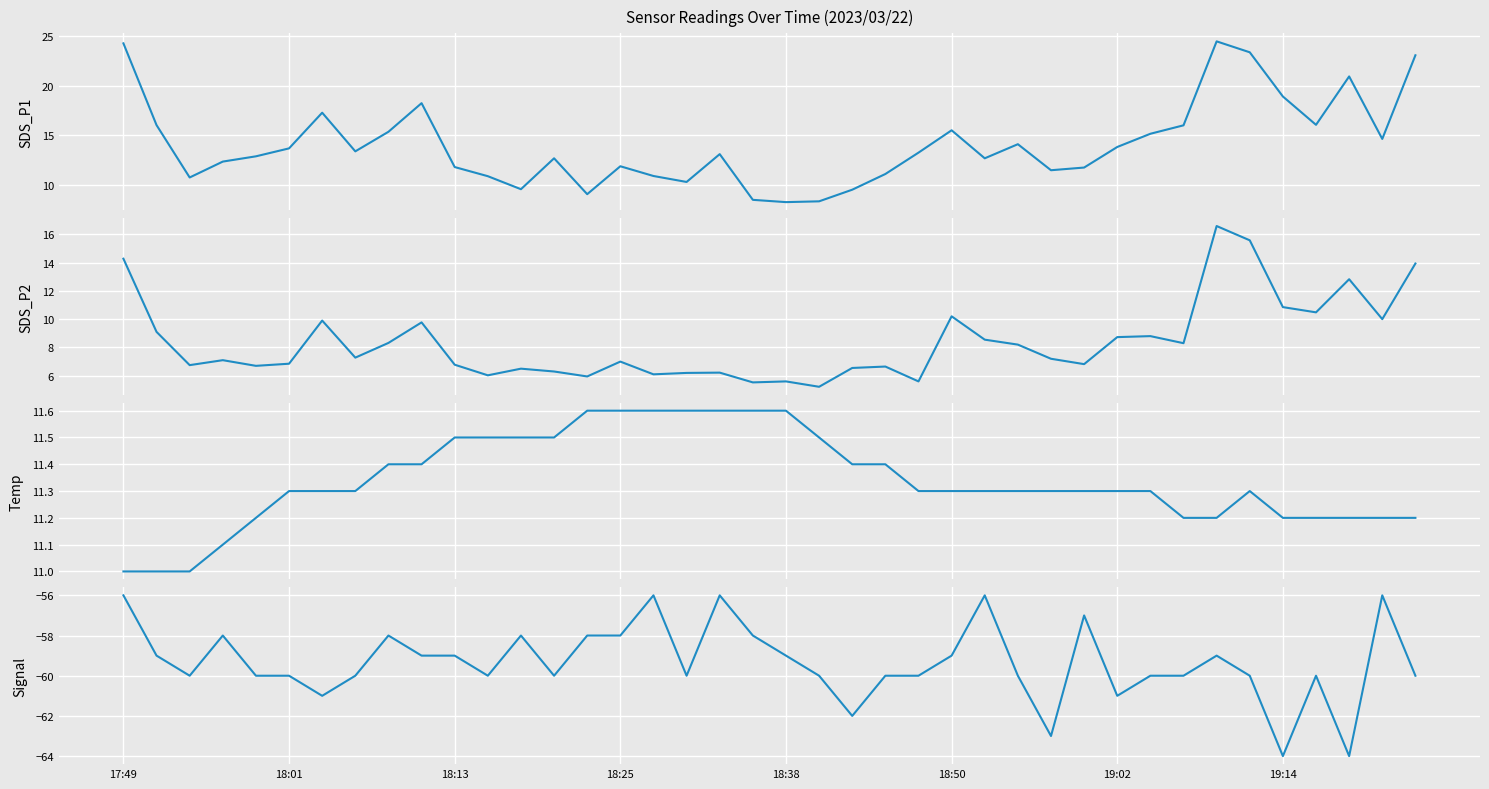

Reading right to left, transcribe all the data shown in this chart.

SDS_P1: 23.1	14.6	20.9	16.1	18.9	23.4	24.4	16.0	15.2	13.8	11.8	11.5	14.1	12.7	15.5	13.2	11.1	9.5	8.3	8.3	8.5	13.1	10.3	10.9	11.9	9.1	12.7	9.6	10.9	11.8	18.2	15.3	13.4	17.3	13.7	12.9	12.3	10.8	16.0	24.2
SDS_P2: 13.9	10.0	12.8	10.5	10.8	15.6	16.6	8.3	8.8	8.7	6.8	7.2	8.2	8.6	10.2	5.6	6.7	6.5	5.2	5.6	5.5	6.2	6.2	6.1	7.0	6.0	6.3	6.5	6.0	6.8	9.8	8.3	7.3	9.9	6.8	6.7	7.1	6.8	9.1	14.3
Temp: 11.2	11.2	11.2	11.2	11.2	11.3	11.2	11.2	11.3	11.3	11.3	11.3	11.3	11.3	11.3	11.3	11.4	11.4	11.5	11.6	11.6	11.6	11.6	11.6	11.6	11.6	11.5	11.5	11.5	11.5	11.4	11.4	11.3	11.3	11.3	11.2	11.1	11.0	11.0	11.0
Signal: -60.0	-56.0	-64.0	-60.0	-64.0	-60.0	-59.0	-60.0	-60.0	-61.0	-57.0	-63.0	-60.0	-56.0	-59.0	-60.0	-60.0	-62.0	-60.0	-59.0	-58.0	-56.0	-60.0	-56.0	-58.0	-58.0	-60.0	-58.0	-60.0	-59.0	-59.0	-58.0	-60.0	-61.0	-60.0	-60.0	-58.0	-60.0	-59.0	-56.0